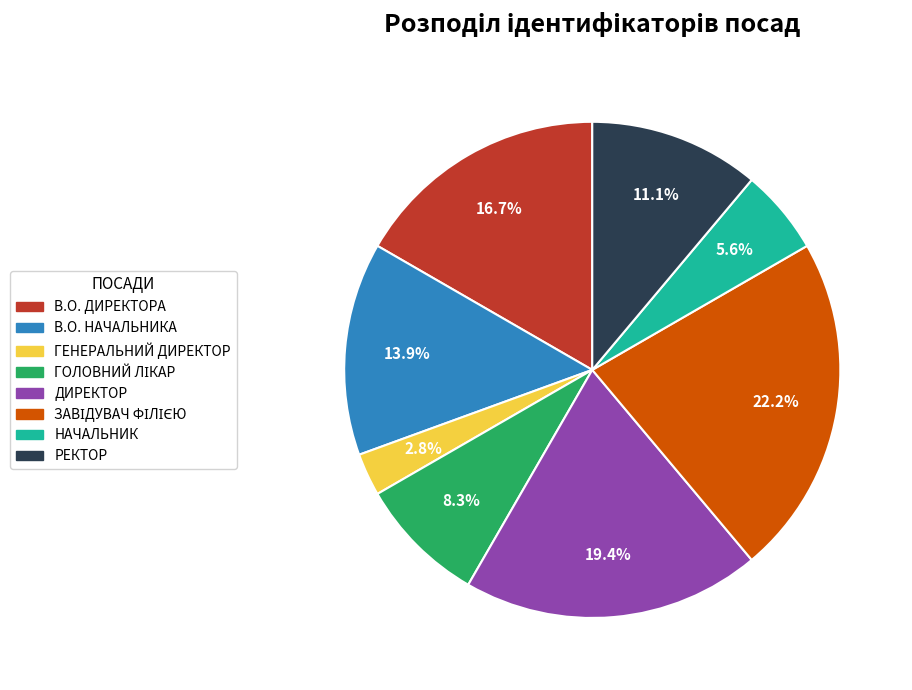

Is there any slice that represents more than half of the pie?

No